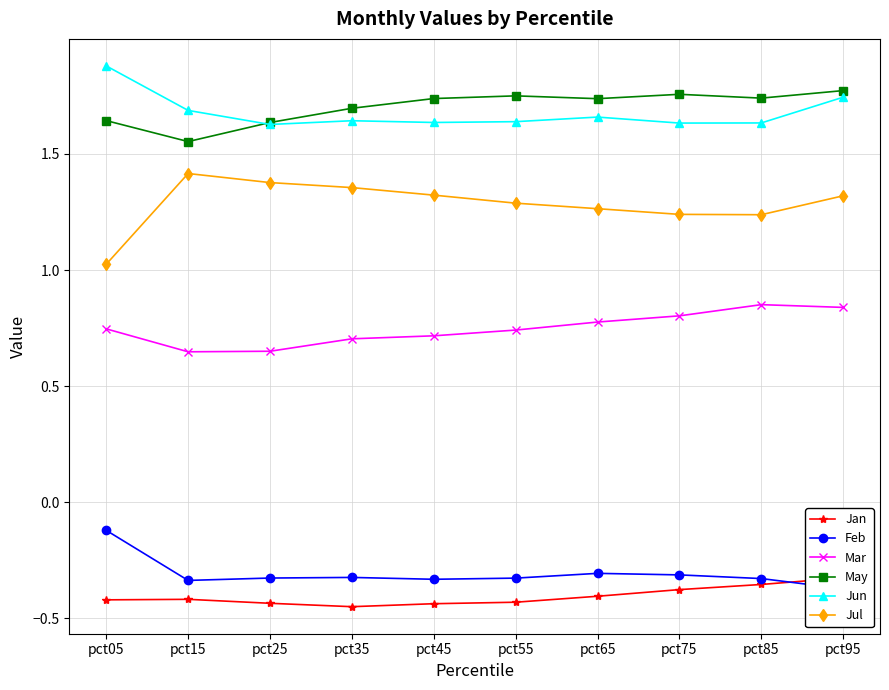

What is the value of the Feb point at the 3rd from the left?

-0.3